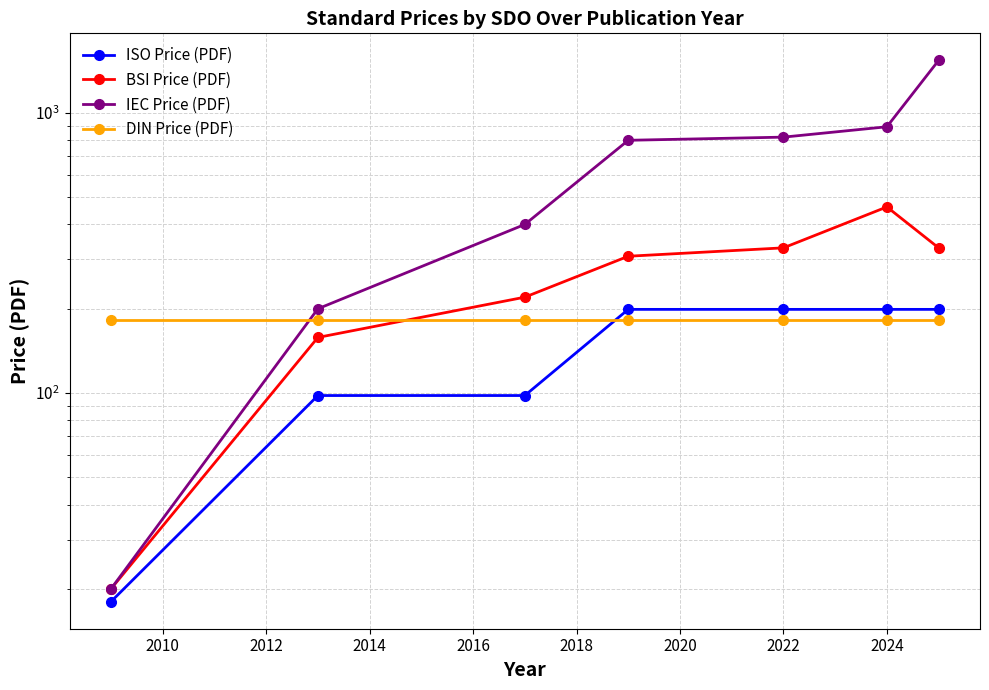

True or false: IEC Price (PDF) has more than 2 points higher than both neighbors.

False